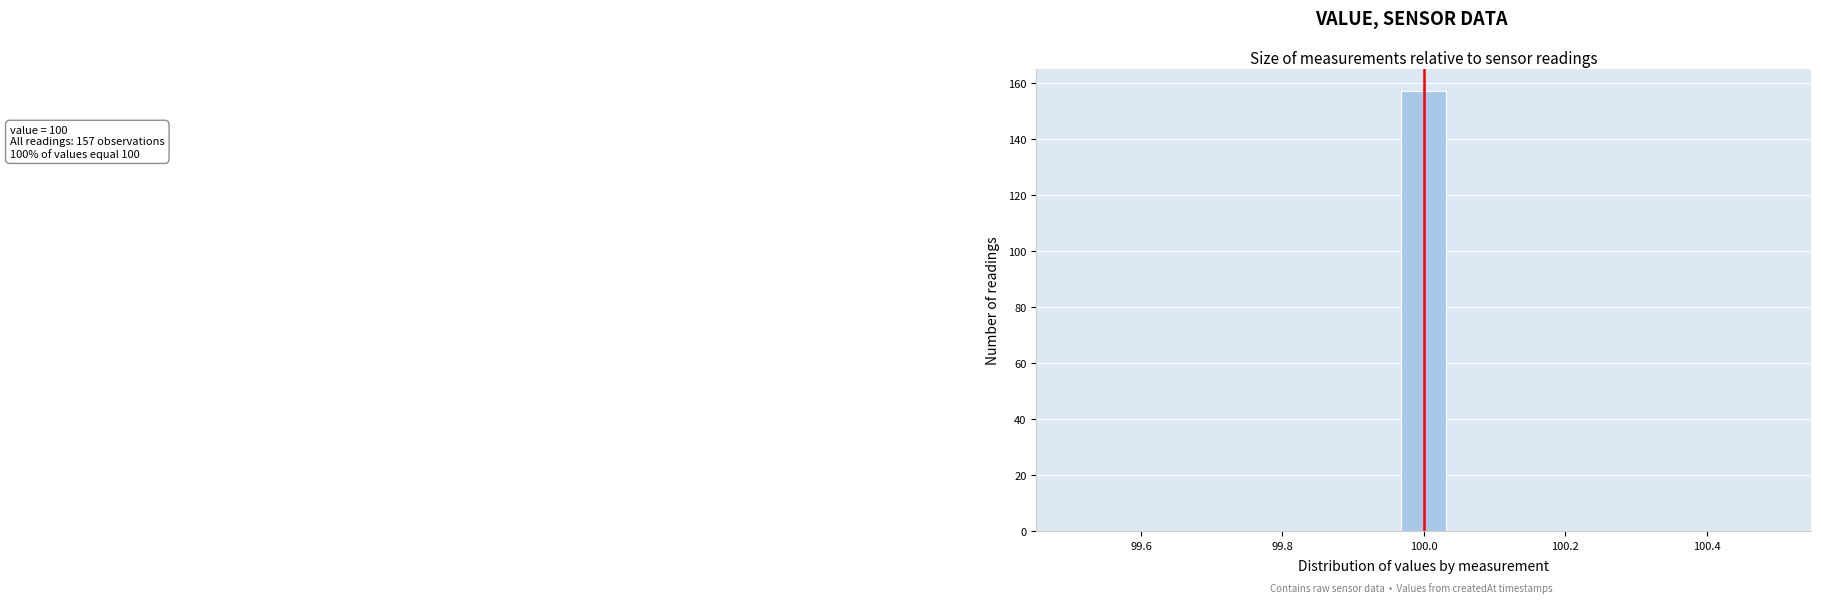

Around what value on the x-axis is the tallest bar? Give the approximate position of its centre, as read against the axis.

100.00